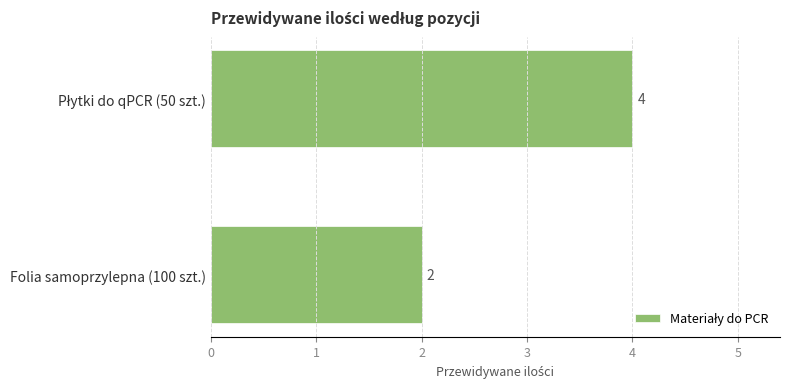

What is the greatest value displayed?

4